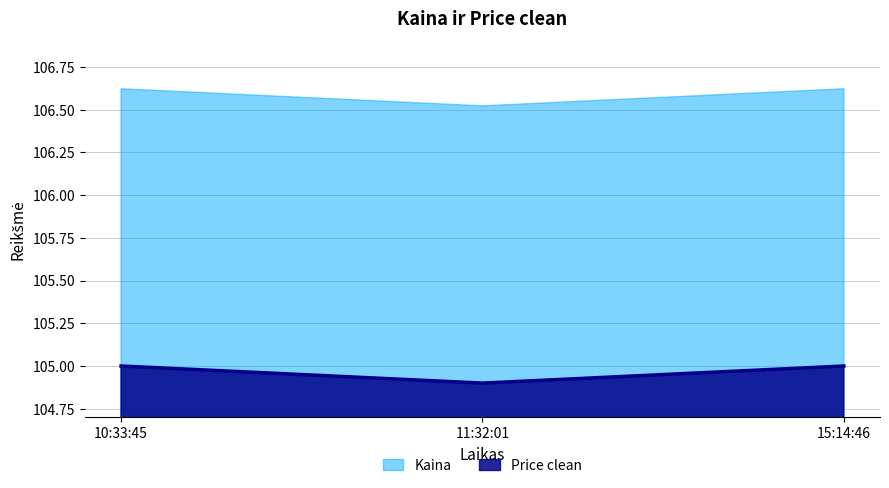

List the labels in order of value, largest first.

15:14:46, 10:33:45, 11:32:01